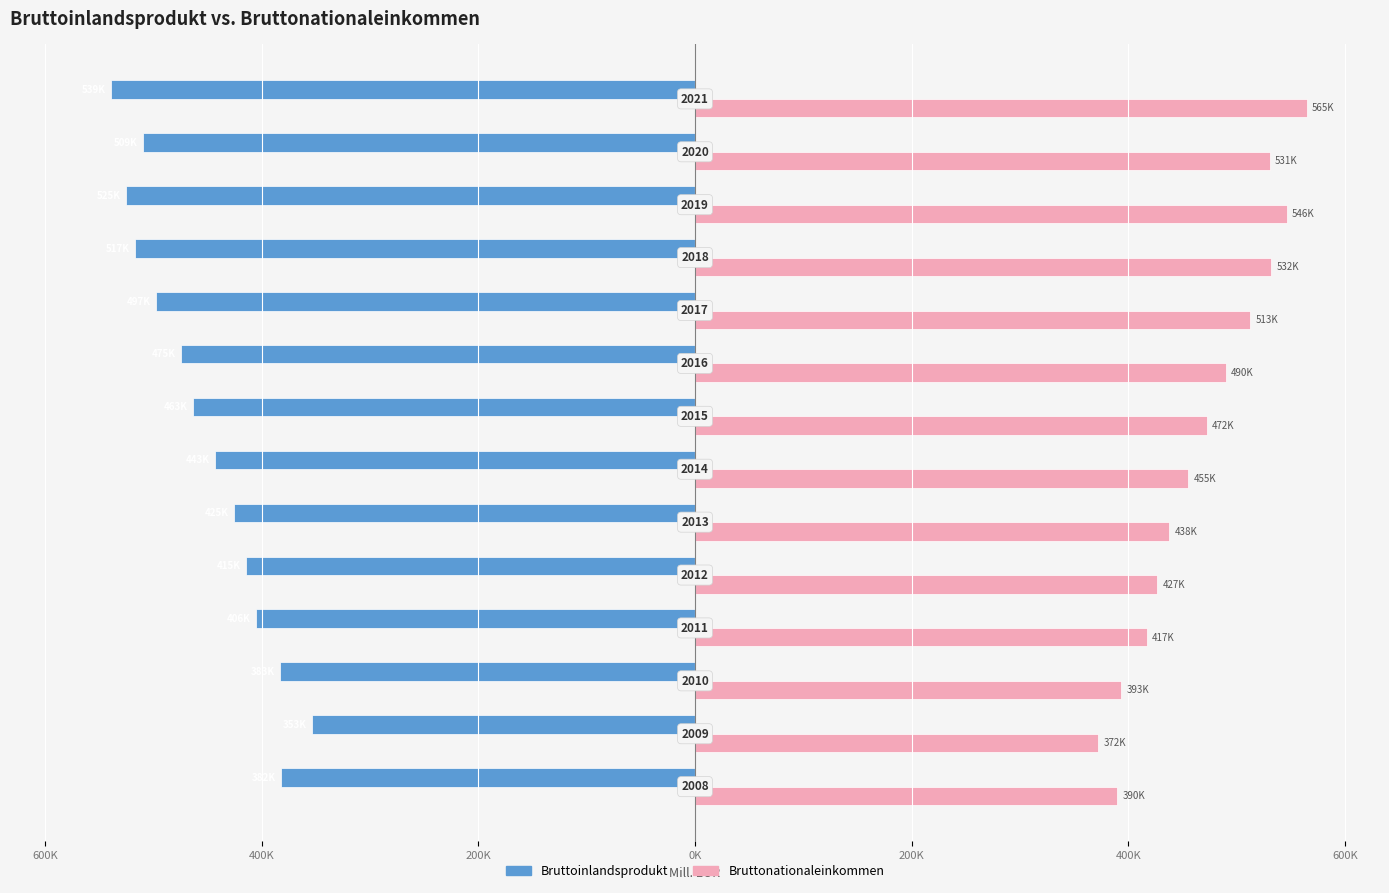

What are all the series names shown in the legend?

Bruttoinlandsprodukt, Bruttonationaleinkommen